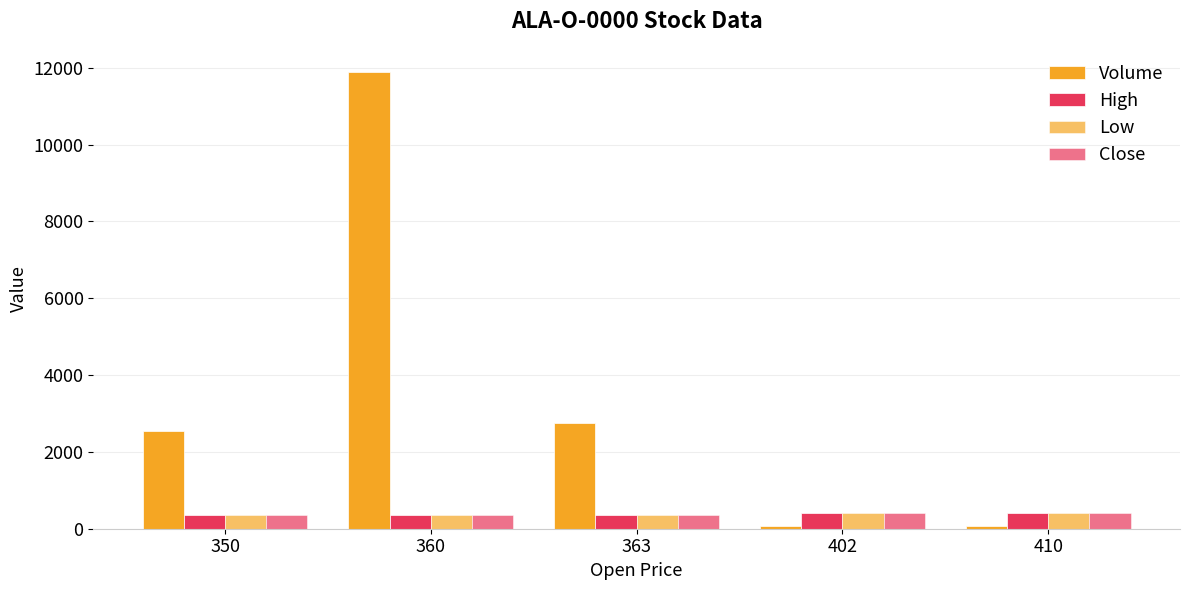

How many bars are there in total?

20